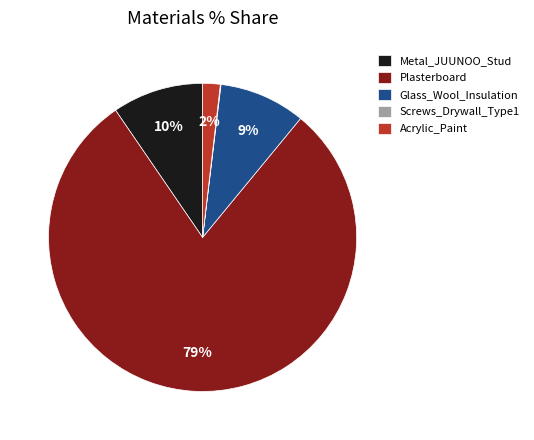

Combined, do Plasterboard and Acrylic_Paint account for over 50%?

Yes